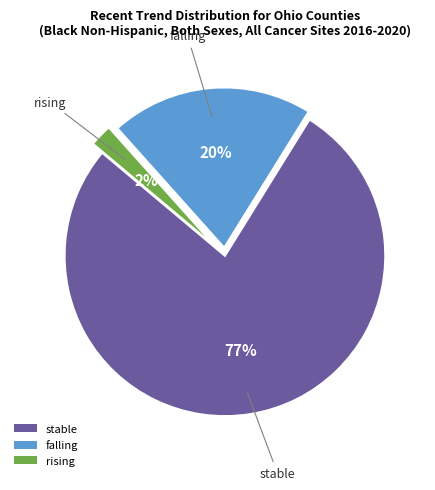

Is it true that stable is 77% of the pie?

True